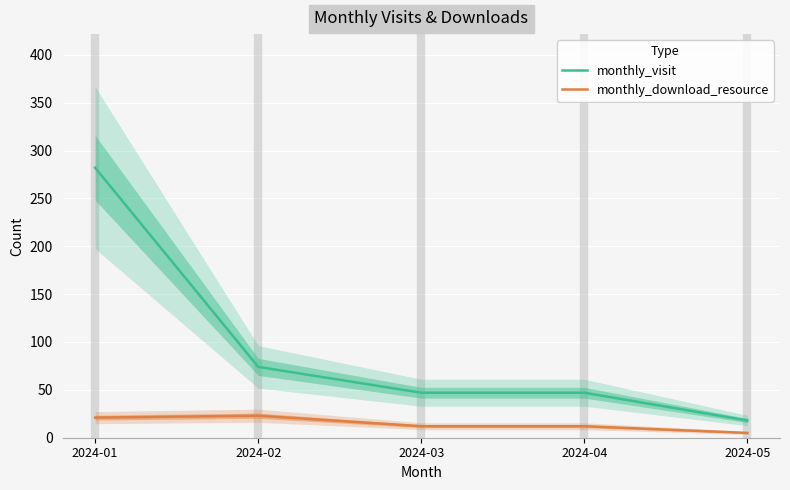

At how many categories does at least one series exceed 259?

1